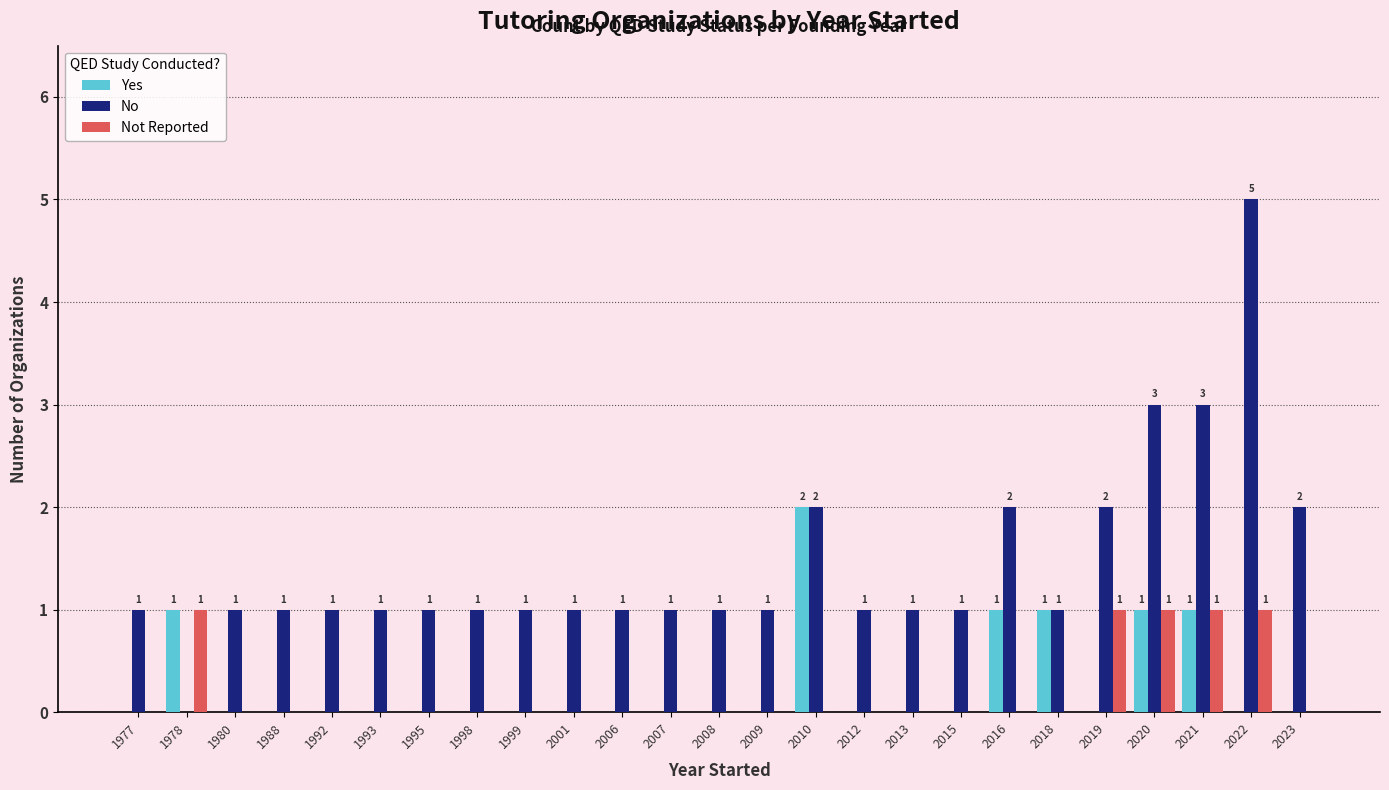

Which category has the highest value in the No series?

2022